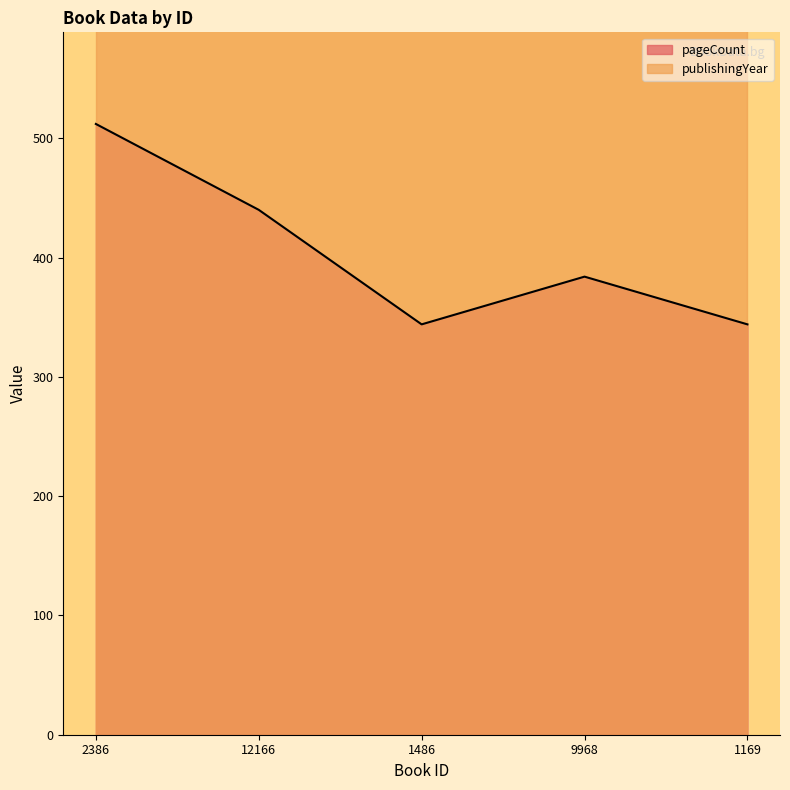

Reading right to left, list all the values displayed in this chart.

1169=344	9968=384	1486=344	12166=440	2386=512